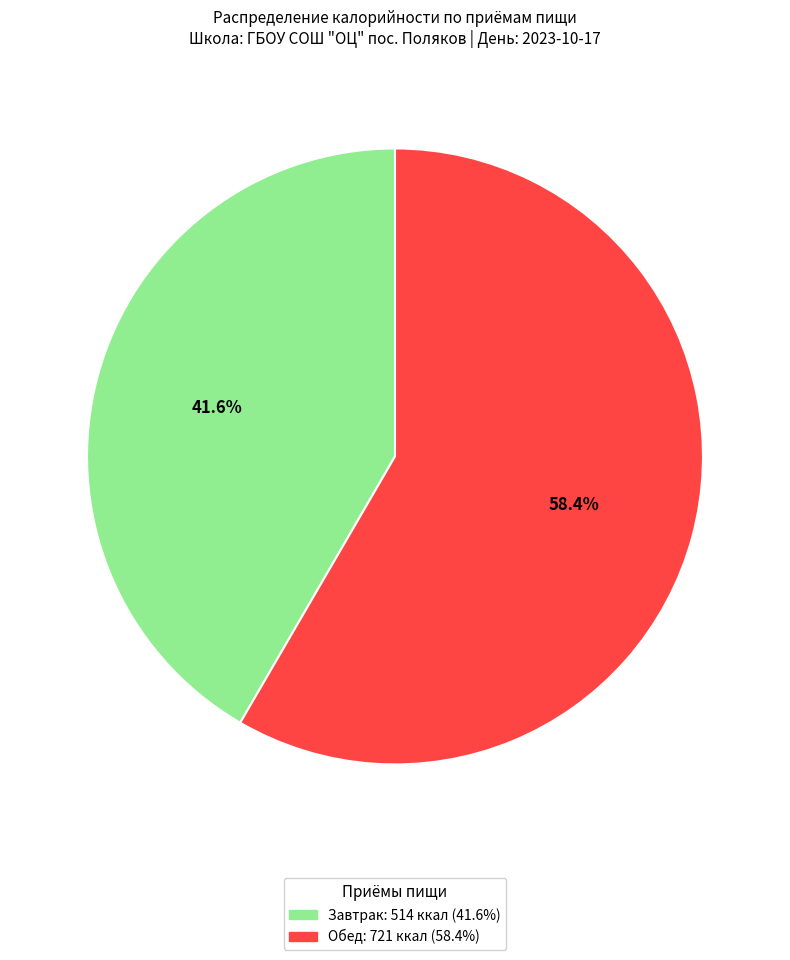

To the nearest percent, what portion does Завтрак represent?

42%